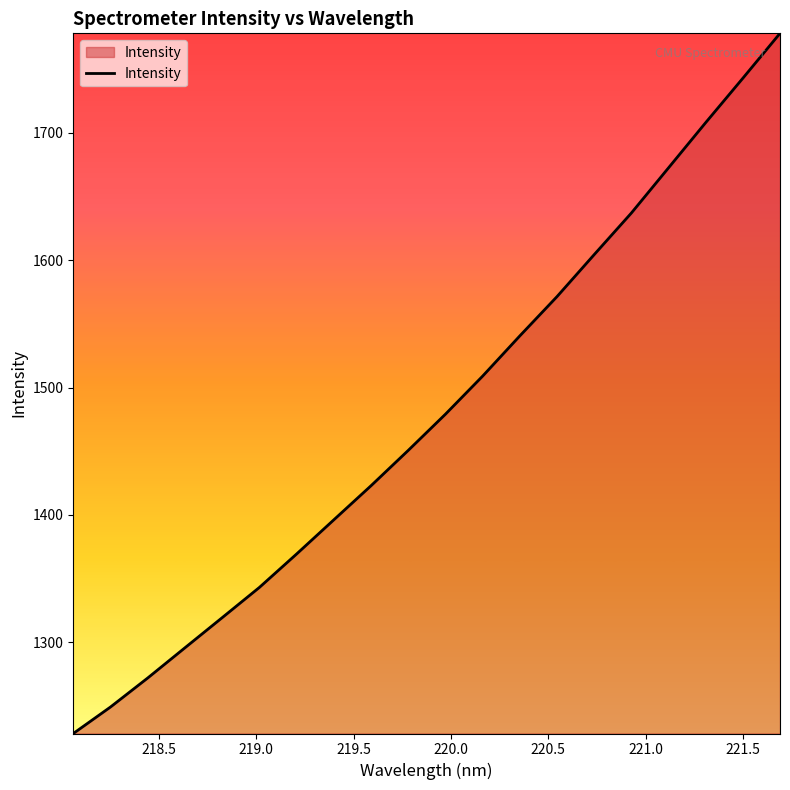

What is the minimum value shown in the chart?

1228.4